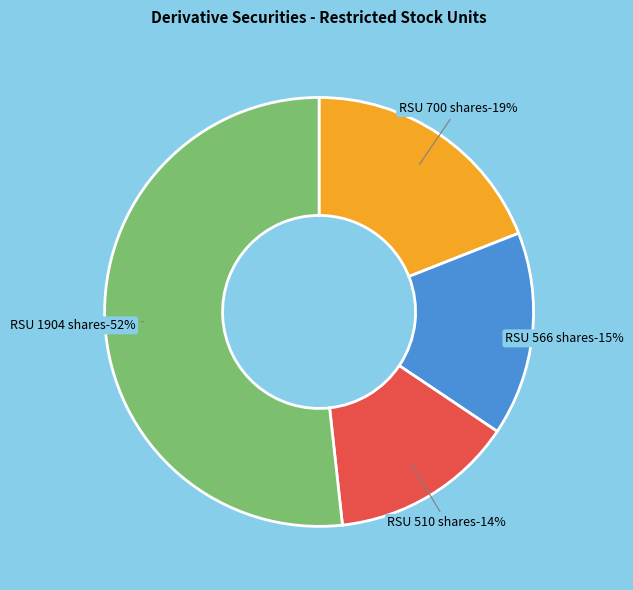

What is the largest slice in the pie chart?

Restricted Stock Units (1904)